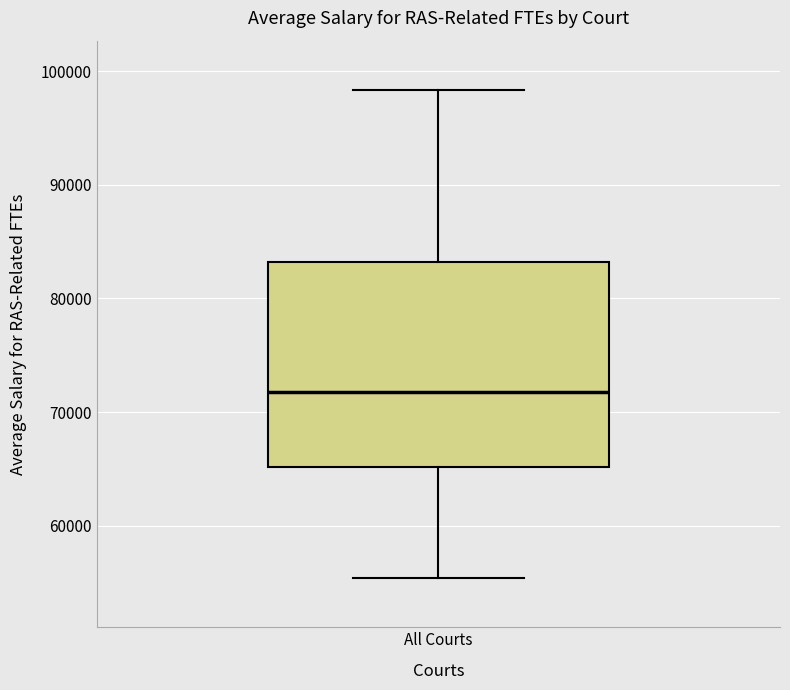

Transcribe this box plot: give where the median line is, the range the box spans, and where the two whiskers end, as read against the y-axis. The values are not printed on the chart, so give them approximately, as read against the axis.

median 72000, box 65000 to 83000, whiskers 55000 to 98000